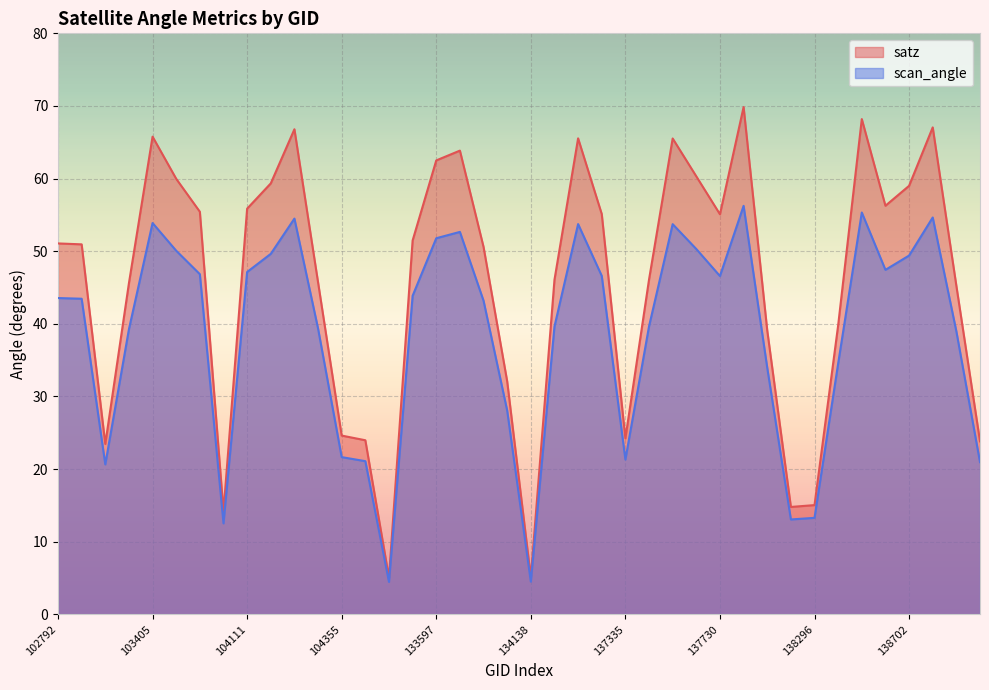

What is the minimum value for satz?

5.1